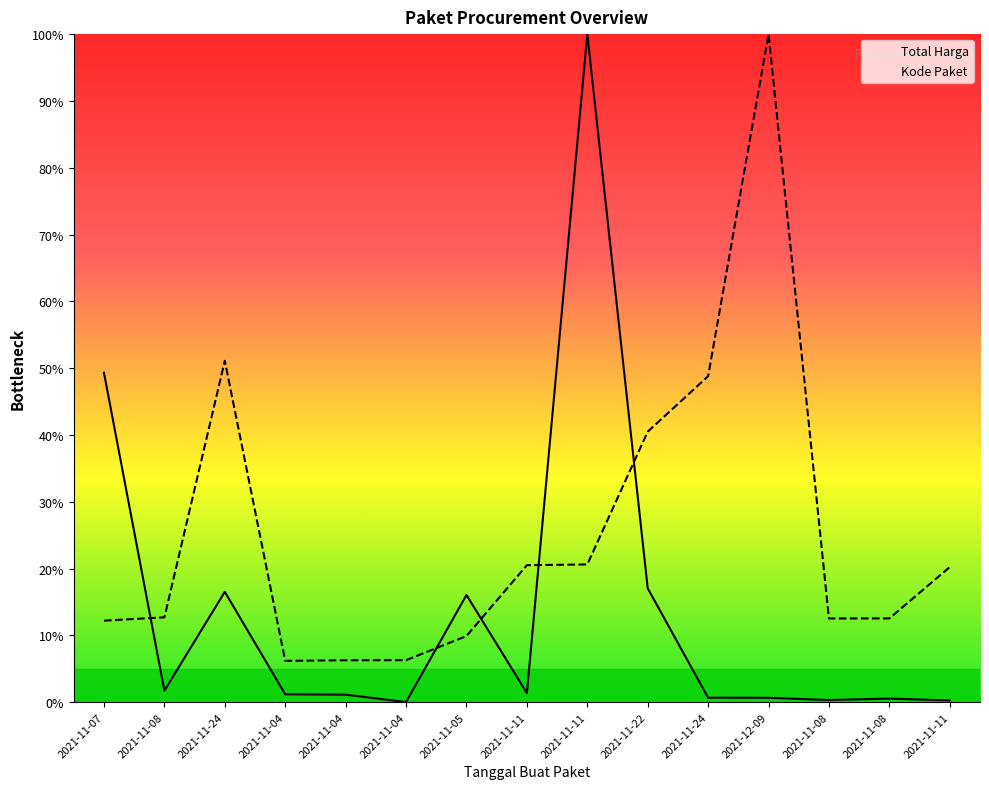

What are all the series names shown in the legend?

Total Harga, Kode Paket